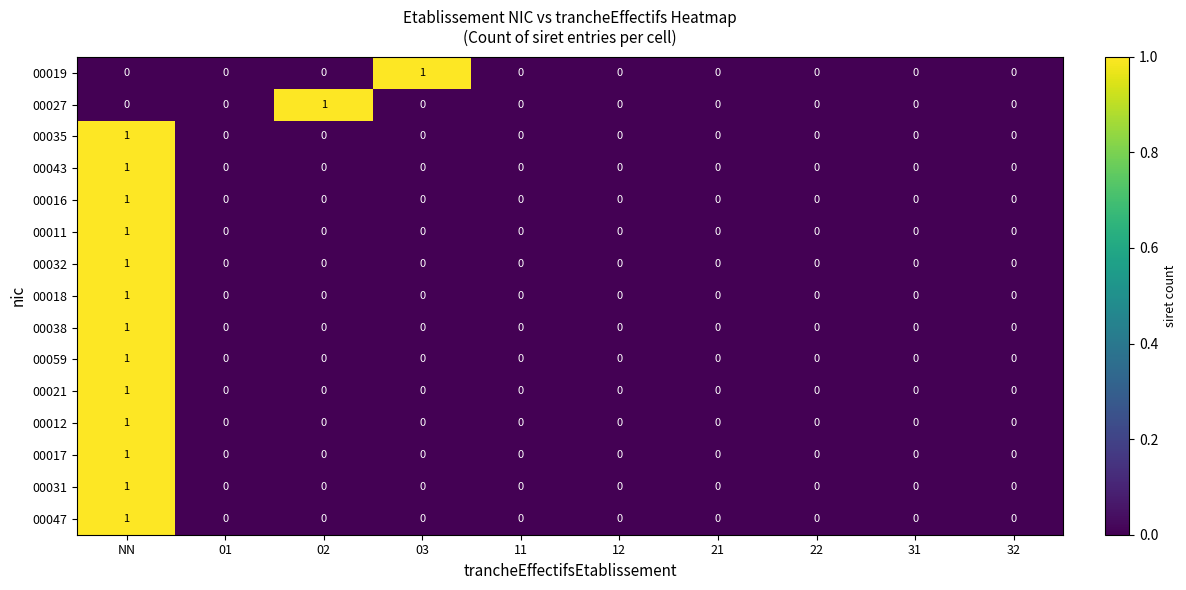

The 00016 series shows 0 at 02. True or false?

True